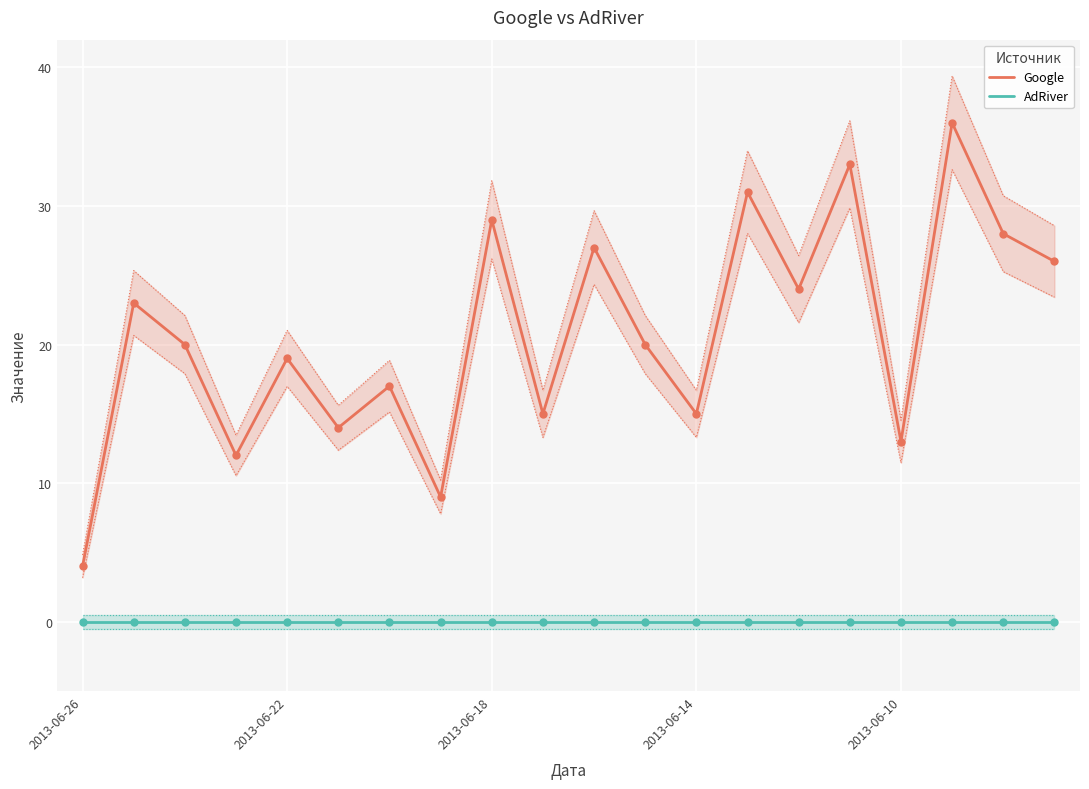

What is the total value across all series at 2013-06-26?

4